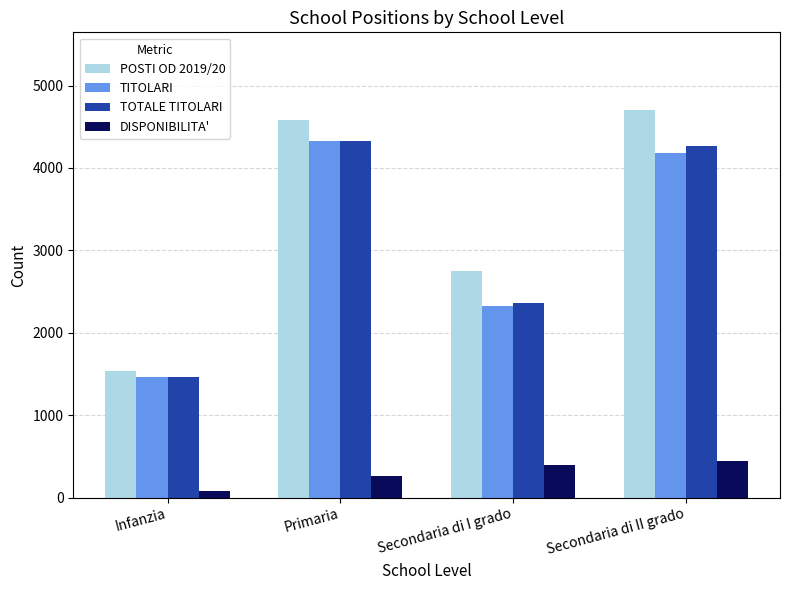

True or false: POSTI OD 2019/20 has a value of 923 at Secondaria di I grado.

False